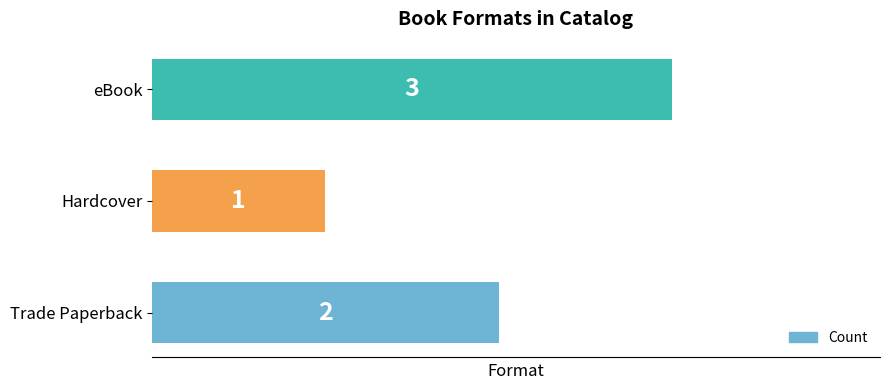

Which has a higher value, eBook or Hardcover?

eBook